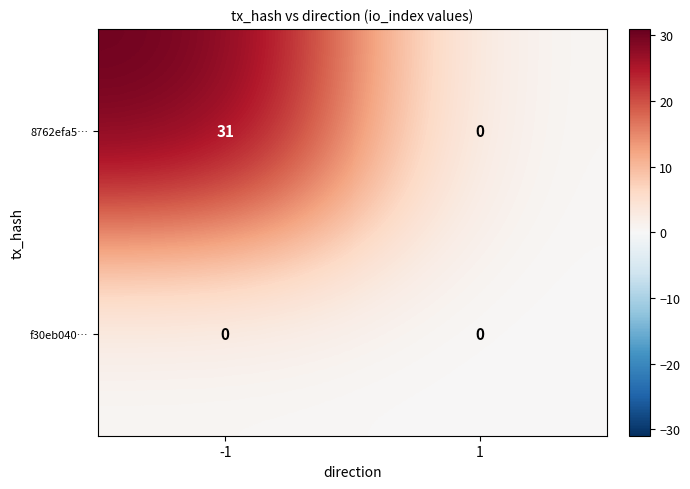

Which series has the widest spread of values?

8762efa5…